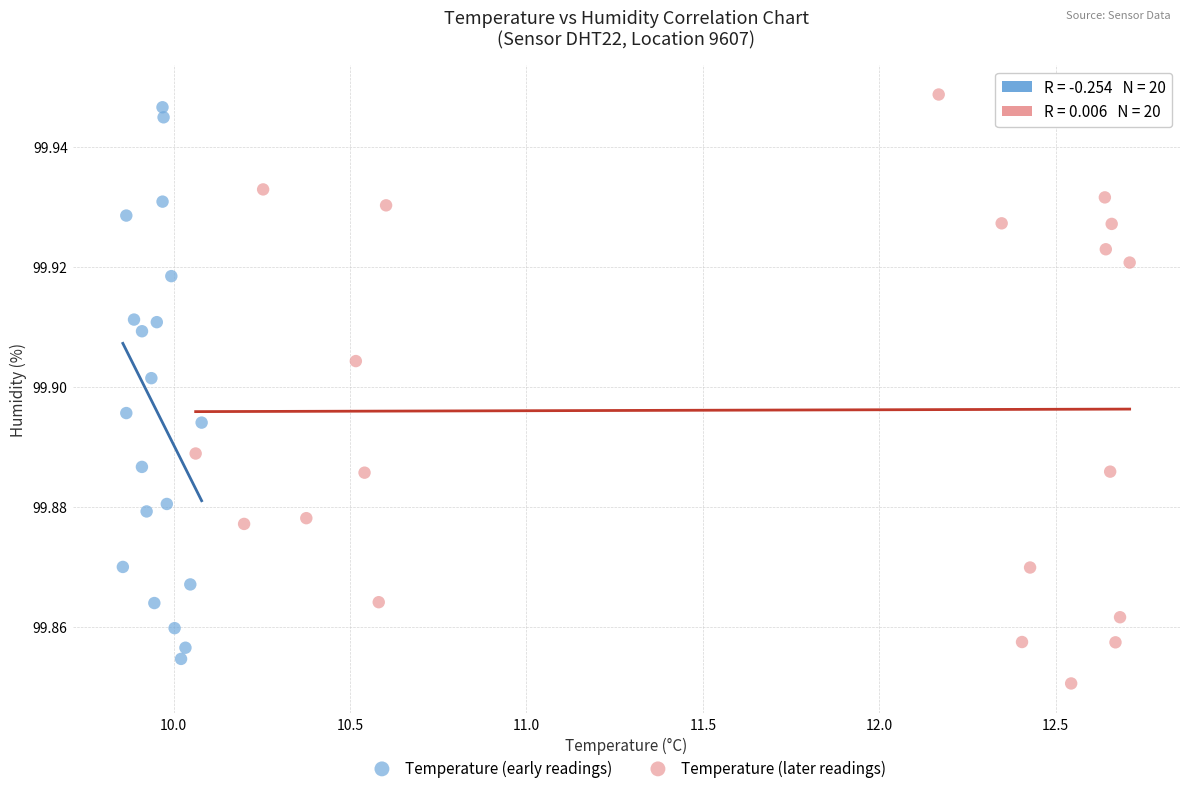

What are all the series names shown in the legend?

Temperature (early readings), Temperature (later readings)